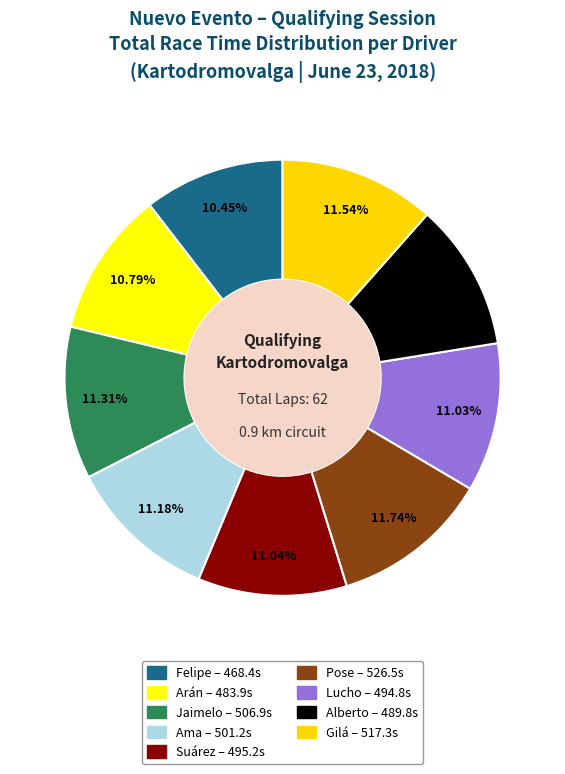

Combined, do Arán and Ama account for over 50%?

No